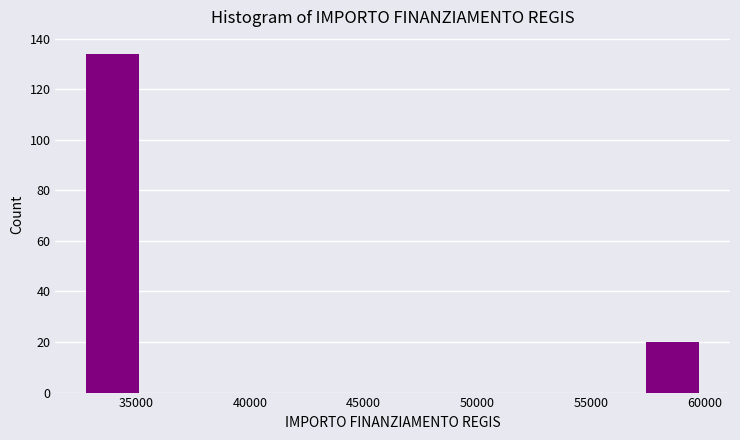

Reading left to right, transcribe this chart: for each bar, give the range it covers on the x-axis and its height. Neither the bar edges nor the heights are printed on the chart, so give them approximately, as read against the axes.

32500 to 35500: 134
35500 to 38000: 0
38000 to 41000: 0
41000 to 43500: 0
43500 to 46500: 0
46500 to 49000: 0
49000 to 52000: 0
52000 to 54500: 0
54500 to 57000: 0
57000 to 60000: 20